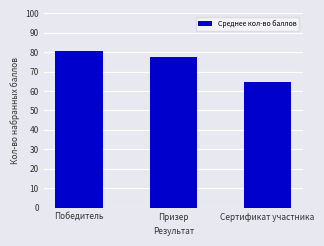

What is the average value?

74.3